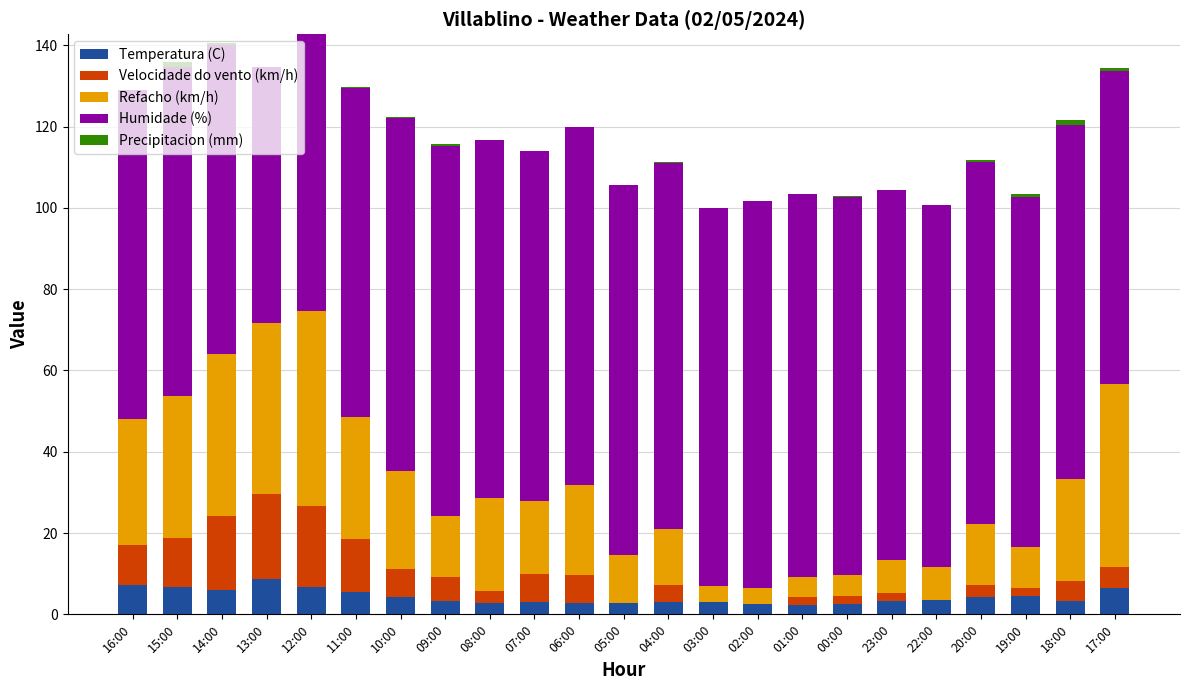

The Temperatura (C) series shows 4.2 at 10:00. True or false?

True